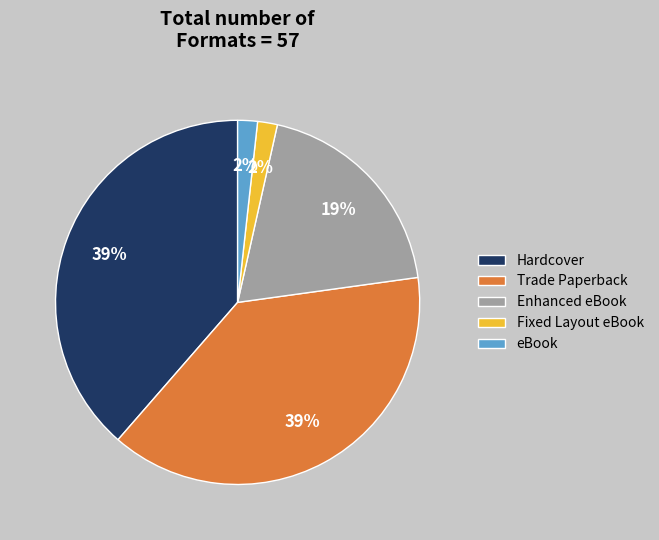

Is the sum of Enhanced eBook and Hardcover greater than half?

Yes